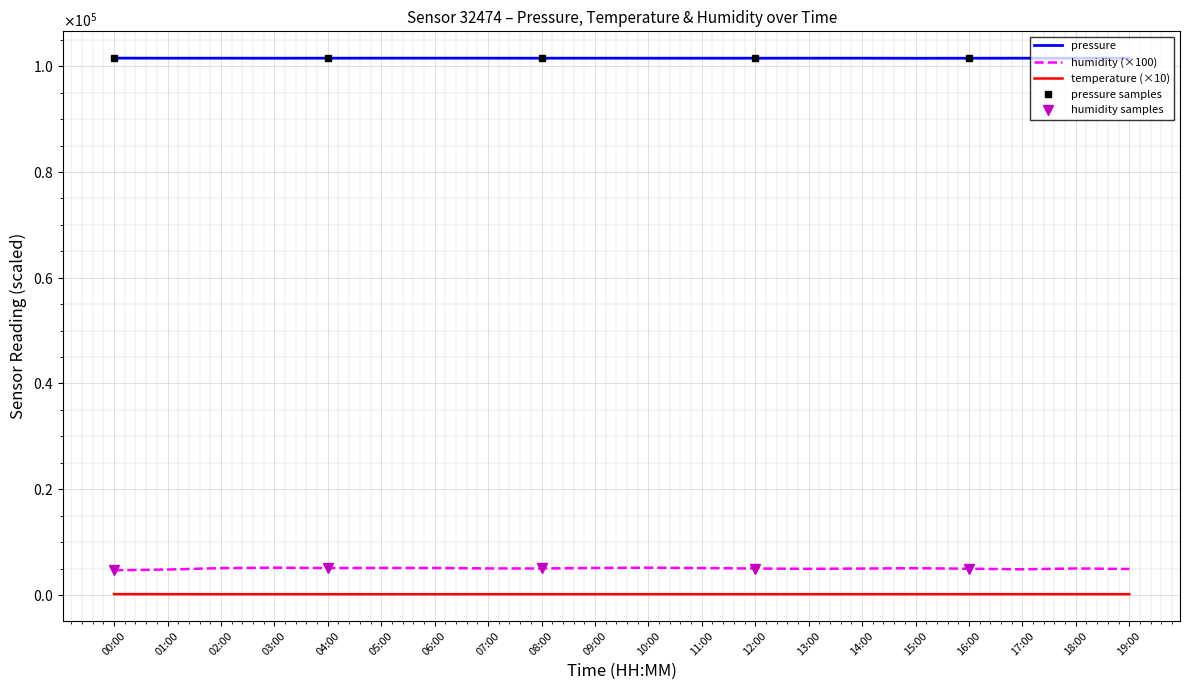

What is the label of the 11th point from the left?

10:00